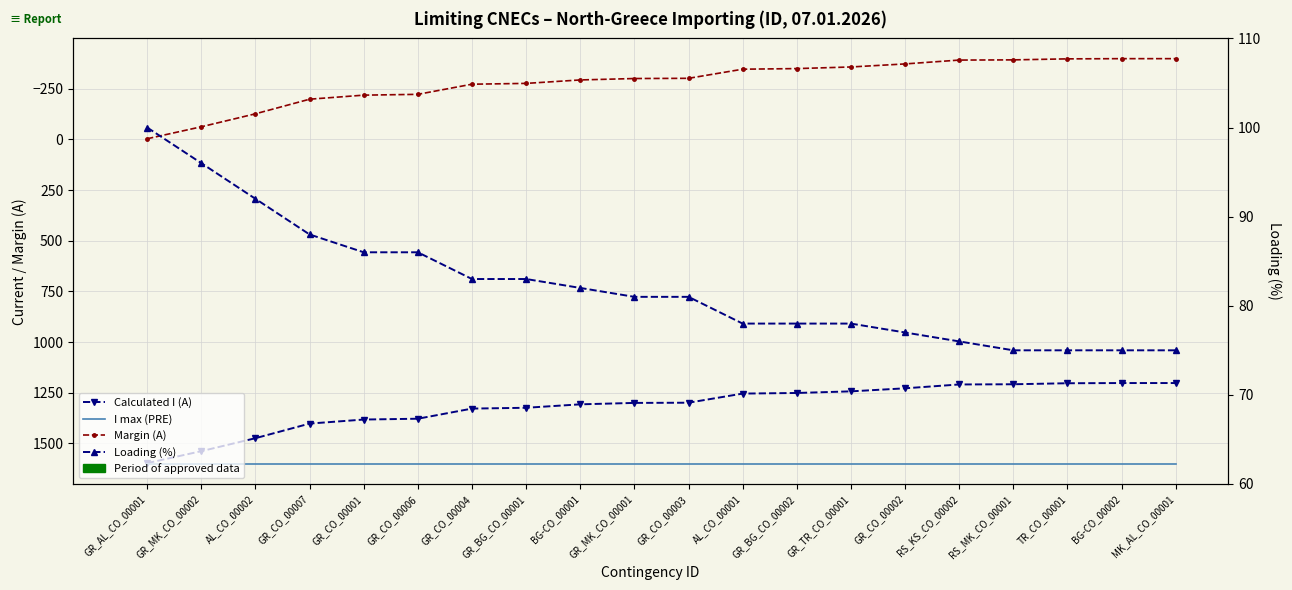

At which category is the sum across all series the highest?

GR_AL_CO_00001